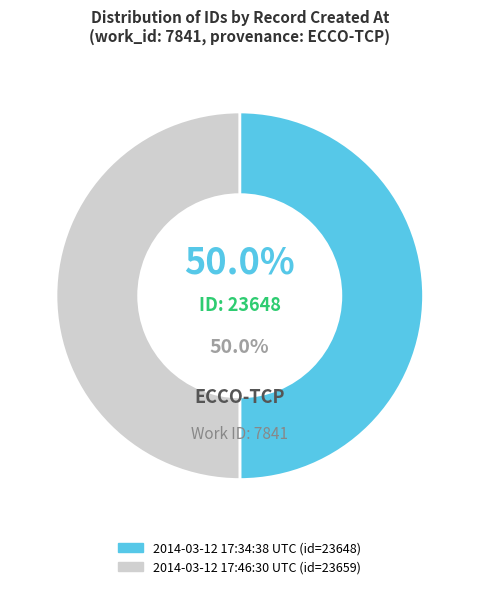

To the nearest percent, what portion does 2014-03-12 17:46:30 UTC represent?

50%